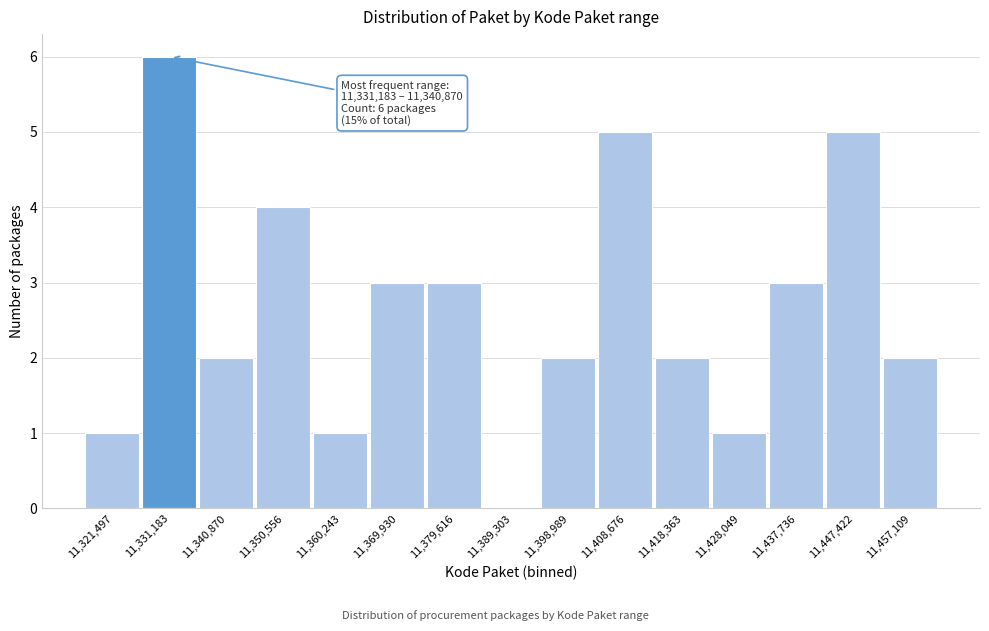

Reading right to left, extract all data points from this chart.

11,457,109=2	11,447,422=5	11,437,736=3	11,428,049=1	11,418,363=2	11,408,676=5	11,398,989=2	11,389,303=0	11,379,616=3	11,369,930=3	11,360,243=1	11,350,556=4	11,340,870=2	11,331,183=6	11,321,497=1